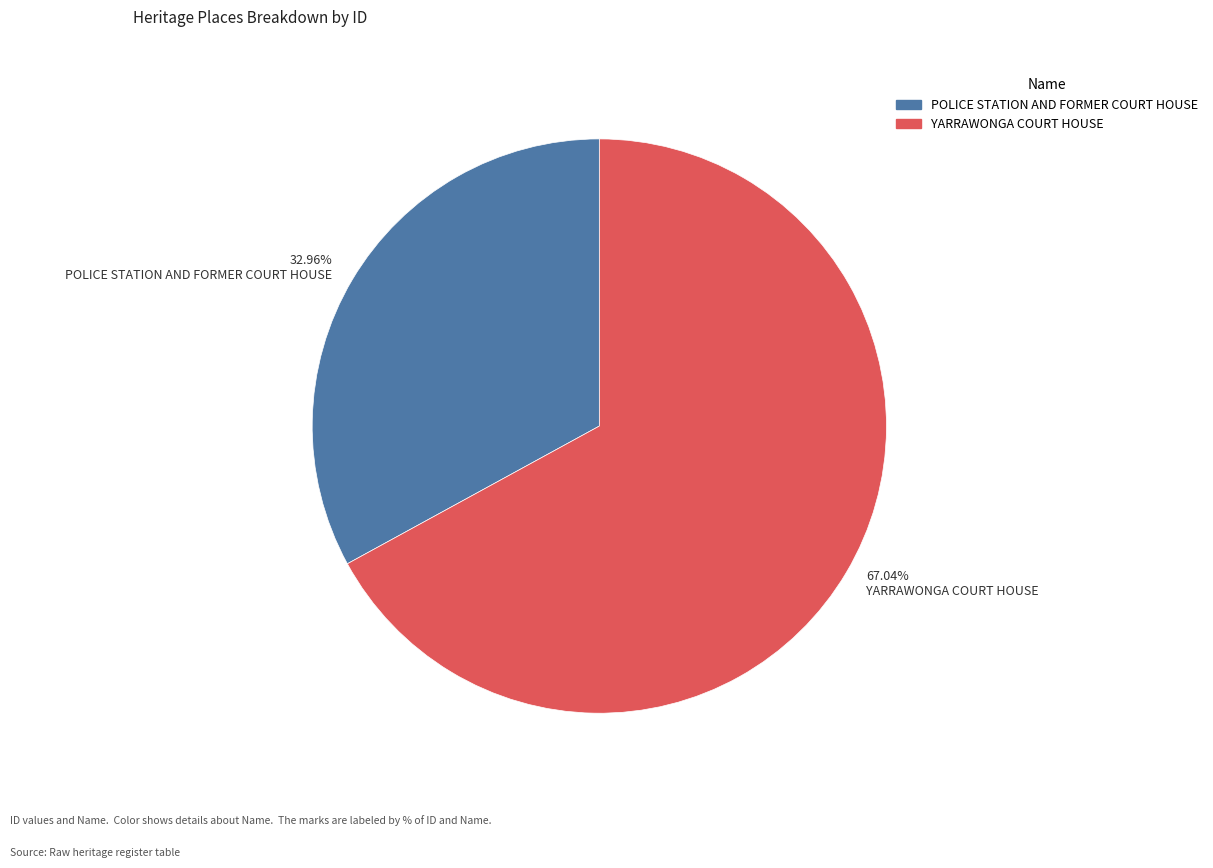

Which slice is the largest?

67.04% YARRAWONGA COURT HOUSE